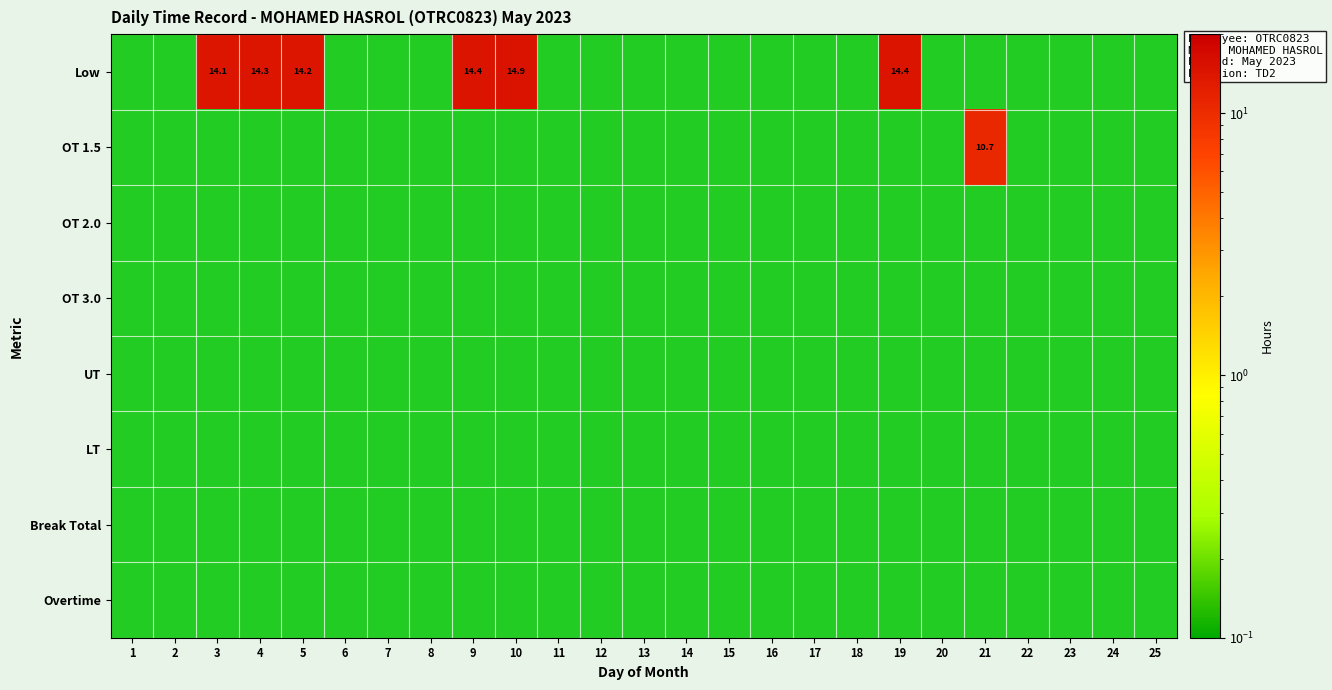

Between 5 and 2, which is larger?

5